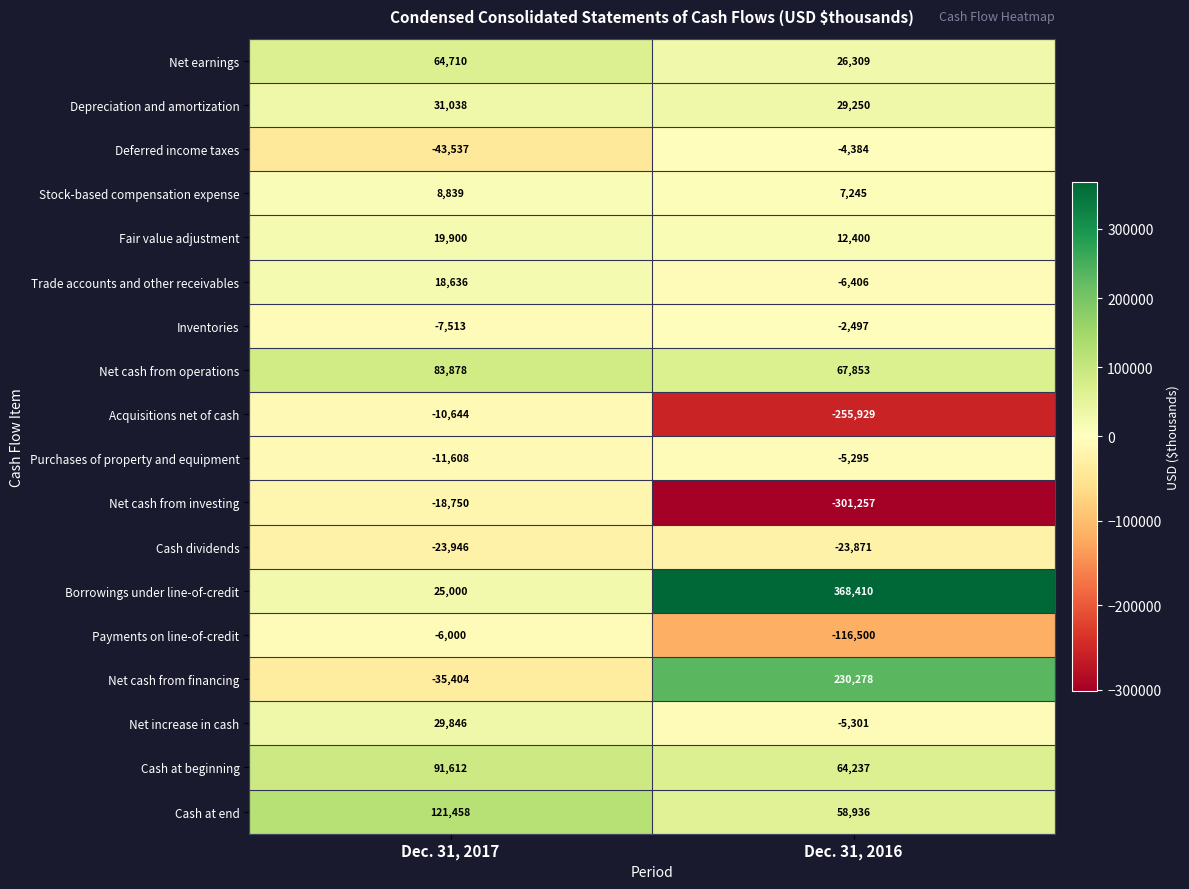

The Net cash from investing series shows -301257 at Dec. 31, 2016. True or false?

True